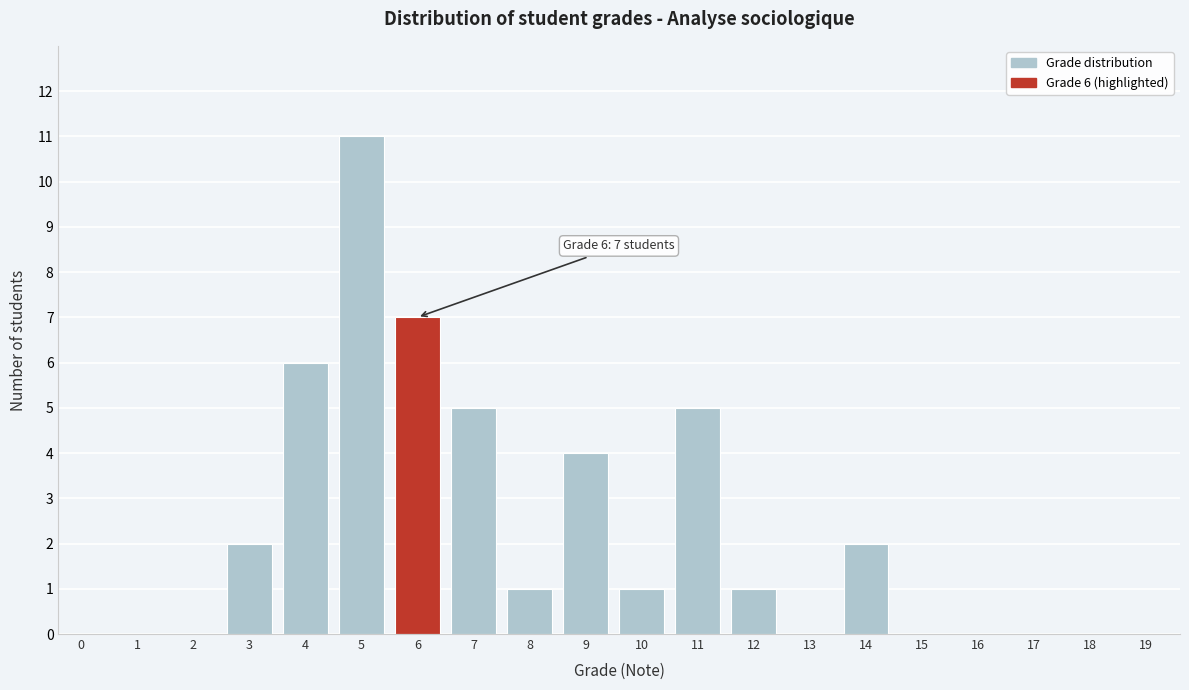

Reading left to right, what are all the values shown in this chart?

0=0	1=0	2=0	3=2	4=6	5=11	6=7	7=5	8=1	9=4	10=1	11=5	12=1	13=0	14=2	15=0	16=0	17=0	18=0	19=0